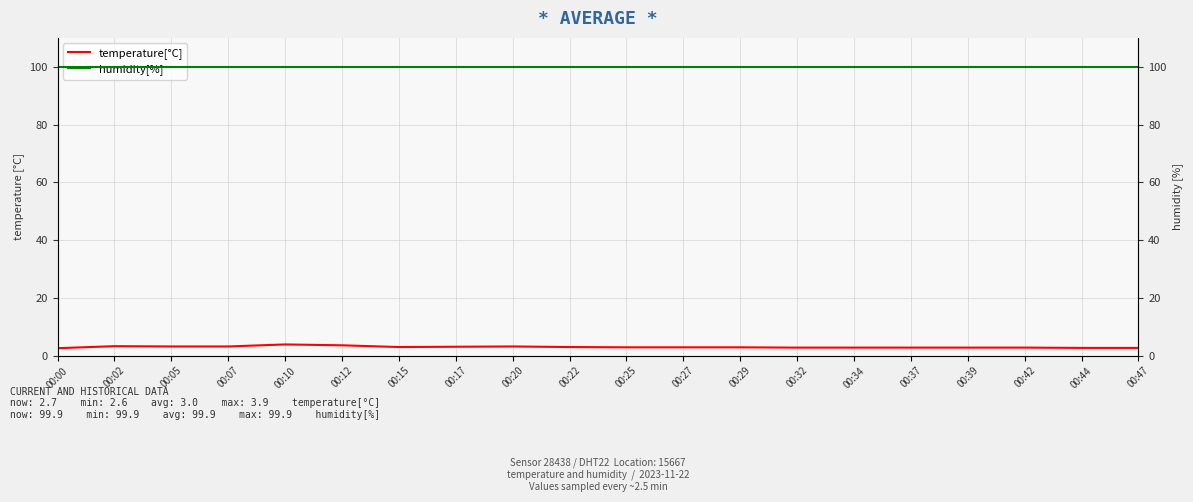

Reading left to right, extract all data points from this chart.

temperature[°C]: 2.6	3.3	3.2	3.2	3.9	3.6	3.0	3.1	3.2	3.0	2.9	2.9	2.9	2.8	2.8	2.8	2.8	2.8	2.7	2.7
humidity[%]: 99.9	99.9	99.9	99.9	99.9	99.9	99.9	99.9	99.9	99.9	99.9	99.9	99.9	99.9	99.9	99.9	99.9	99.9	99.9	99.9